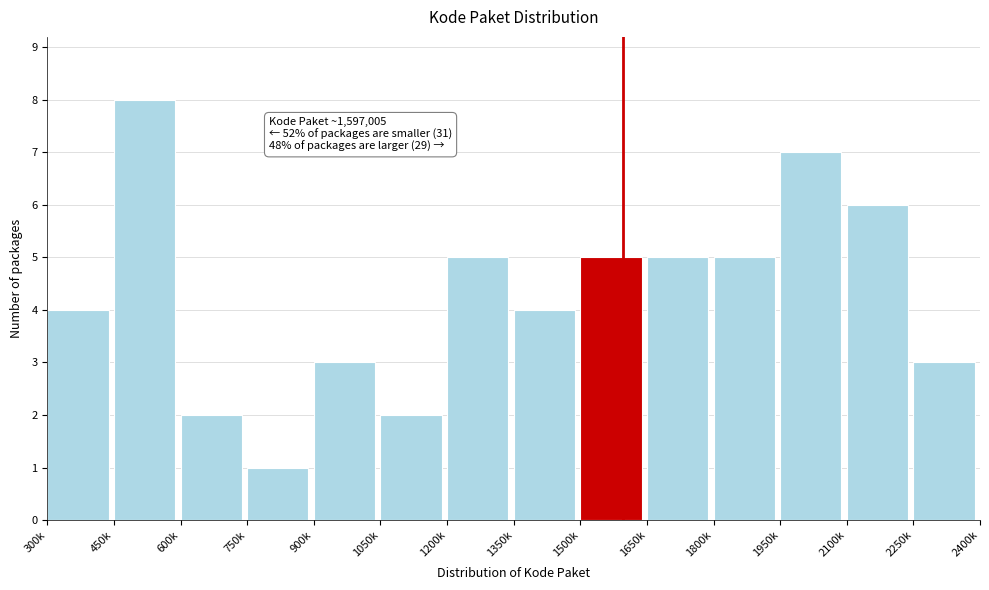

Reading right to left, what are all the values shown in this chart?

3	6	7	5	5	5	4	5	2	3	1	2	8	4